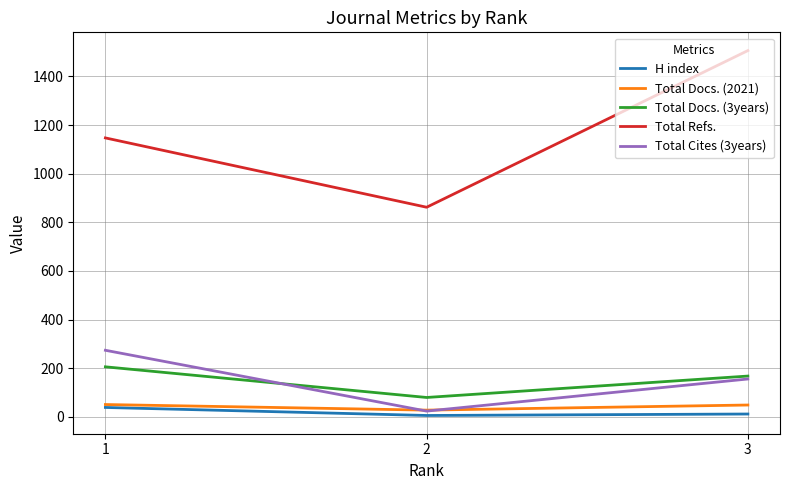

Is it true that Total Docs. (3years) equals 71 at 1?

False